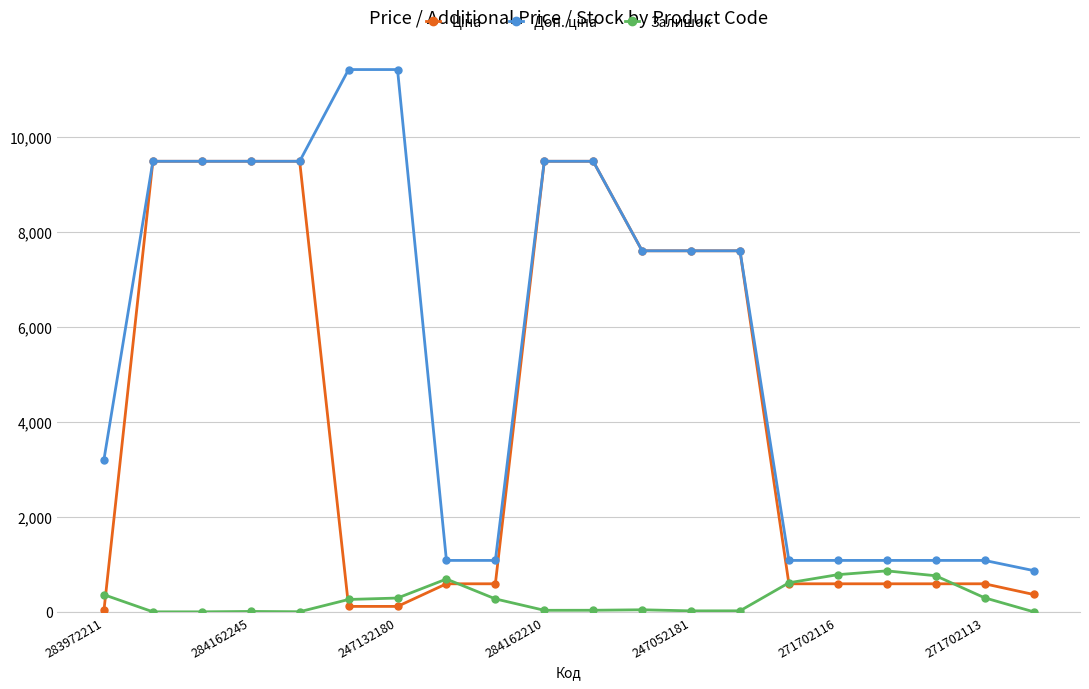

At how many categories does at least one series exceed 1962?

12